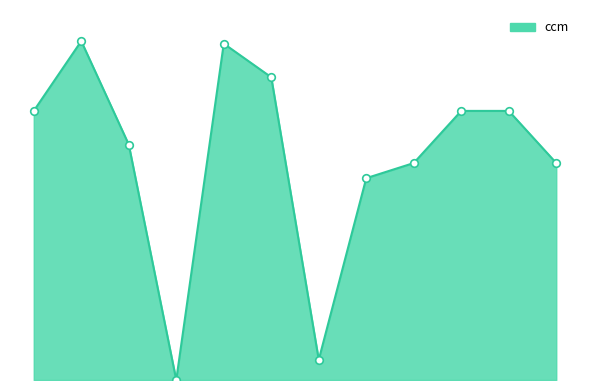

Does the chart have visible grid lines?

No